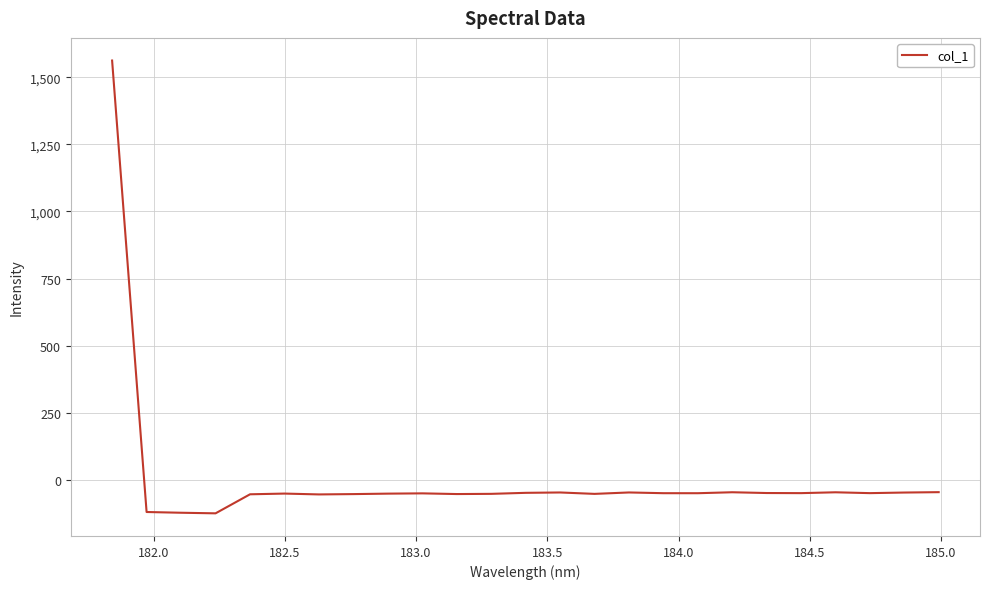

What is the minimum value shown in the chart?

-125.9